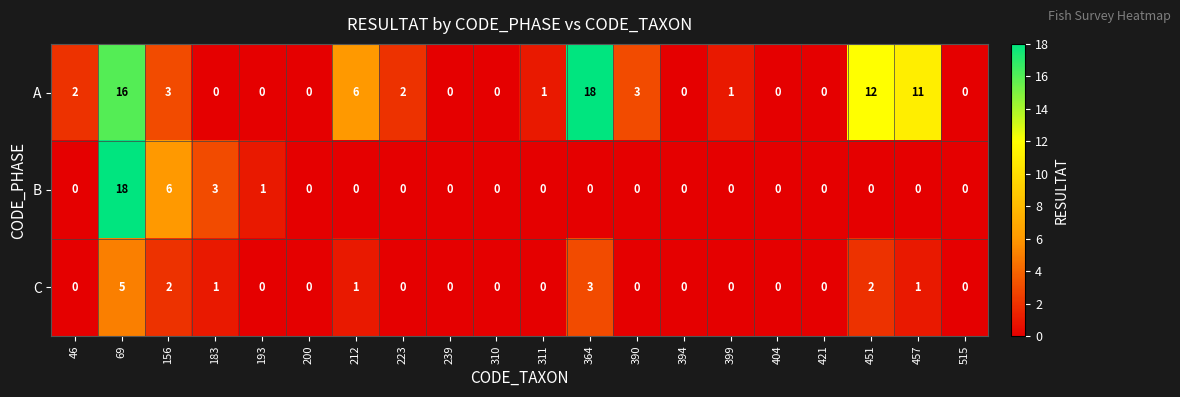

Rank the series by their average value, from lowest to highest.

C, B, A